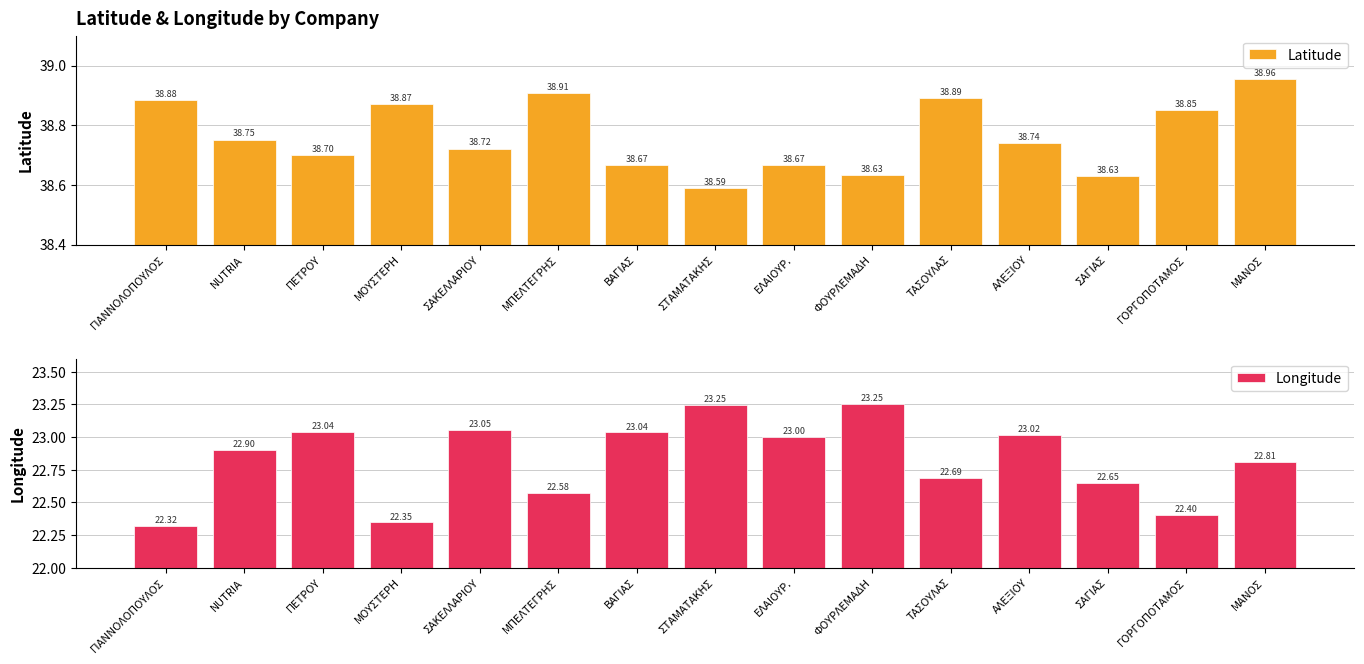

What is the value of the Longitude bar at the 14th from the left?

22.4